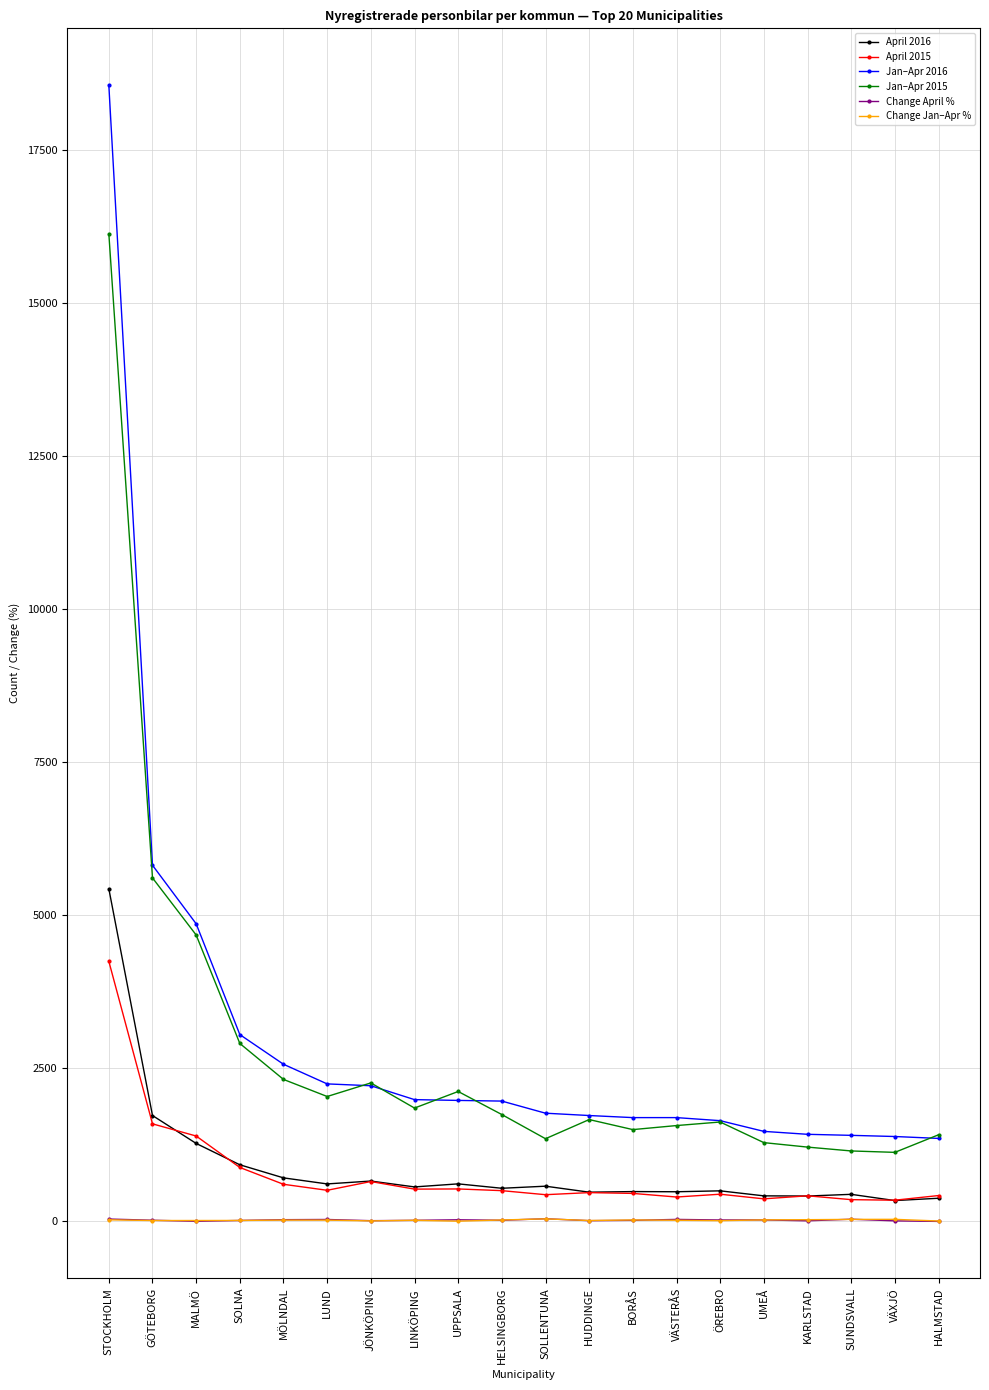

True or false: Change Jan–Apr % and Jan–Apr 2015 intersect in this chart.

False